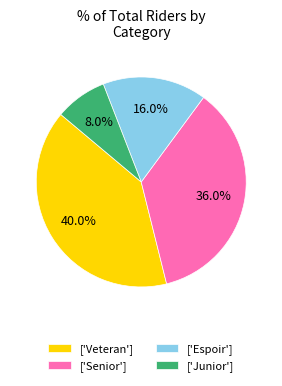

Rank the categories by value from lowest to highest.

['Junior'], ['Espoir'], ['Senior'], ['Veteran']